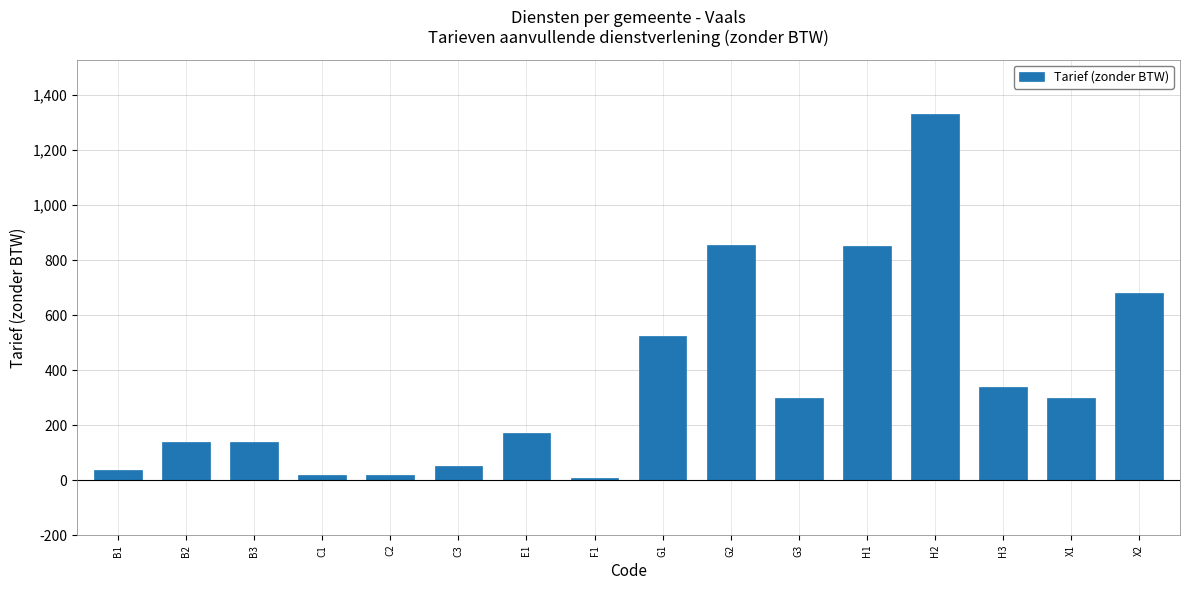

What is the label of the 7th bar from the left?

E1